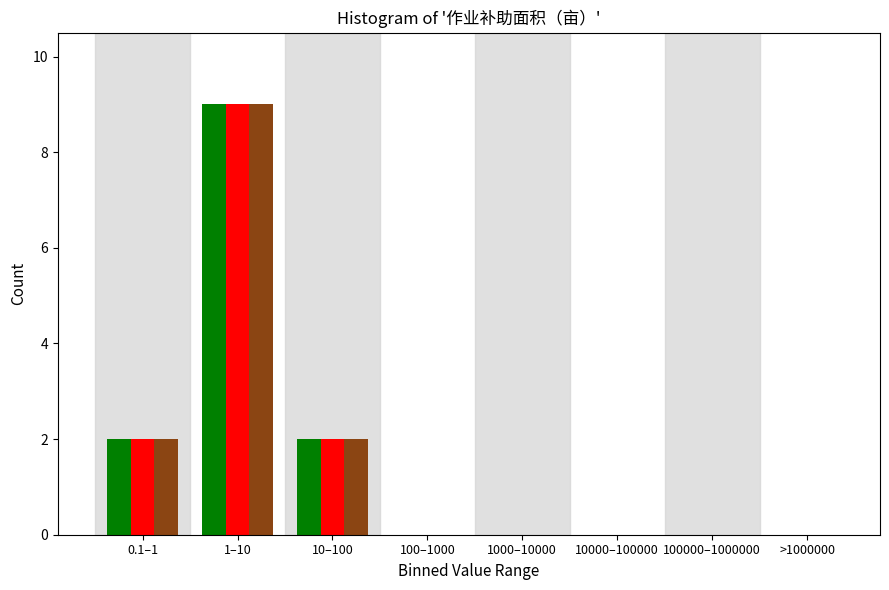

At which category is the sum across all series the highest?

1–10